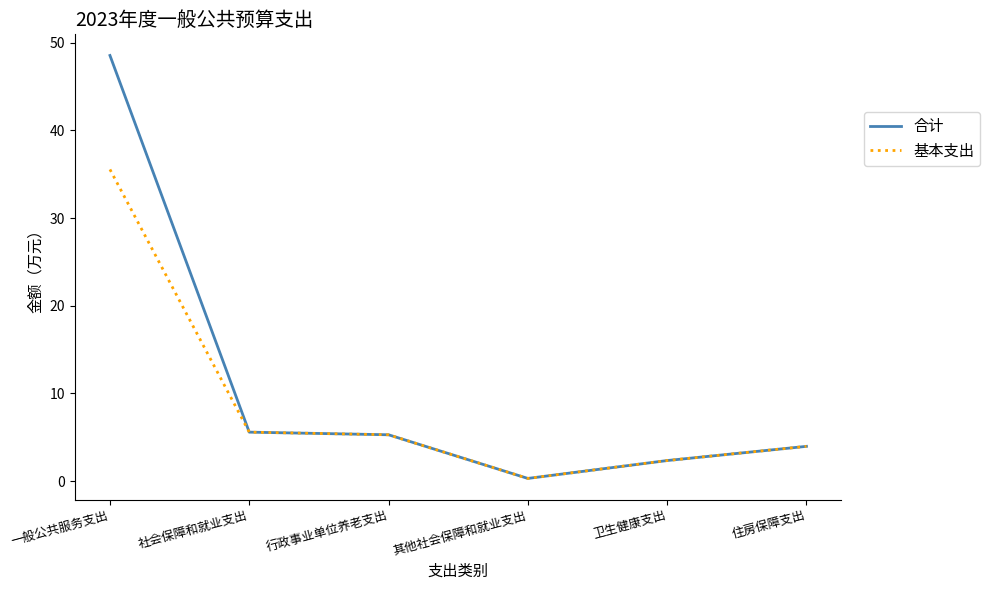

At which category is the sum across all series the highest?

一般公共服务支出